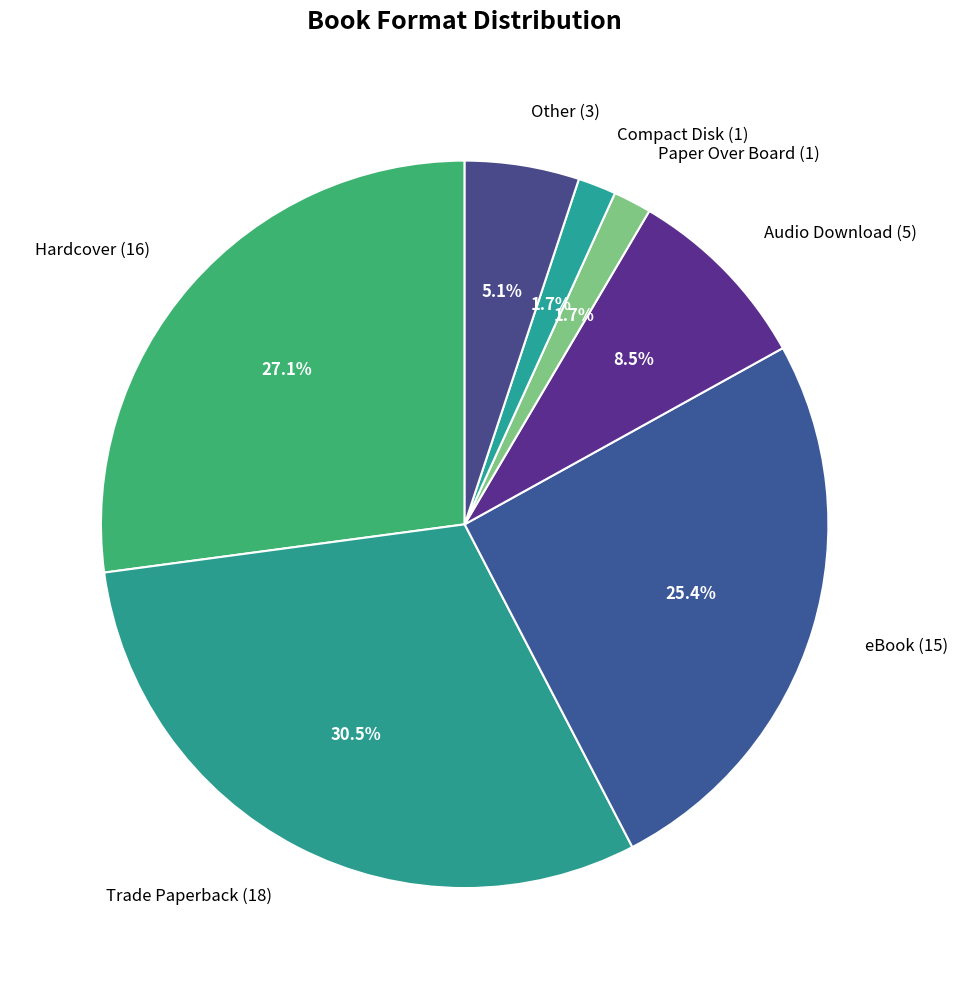

Which slice is the largest?

Trade Paperback